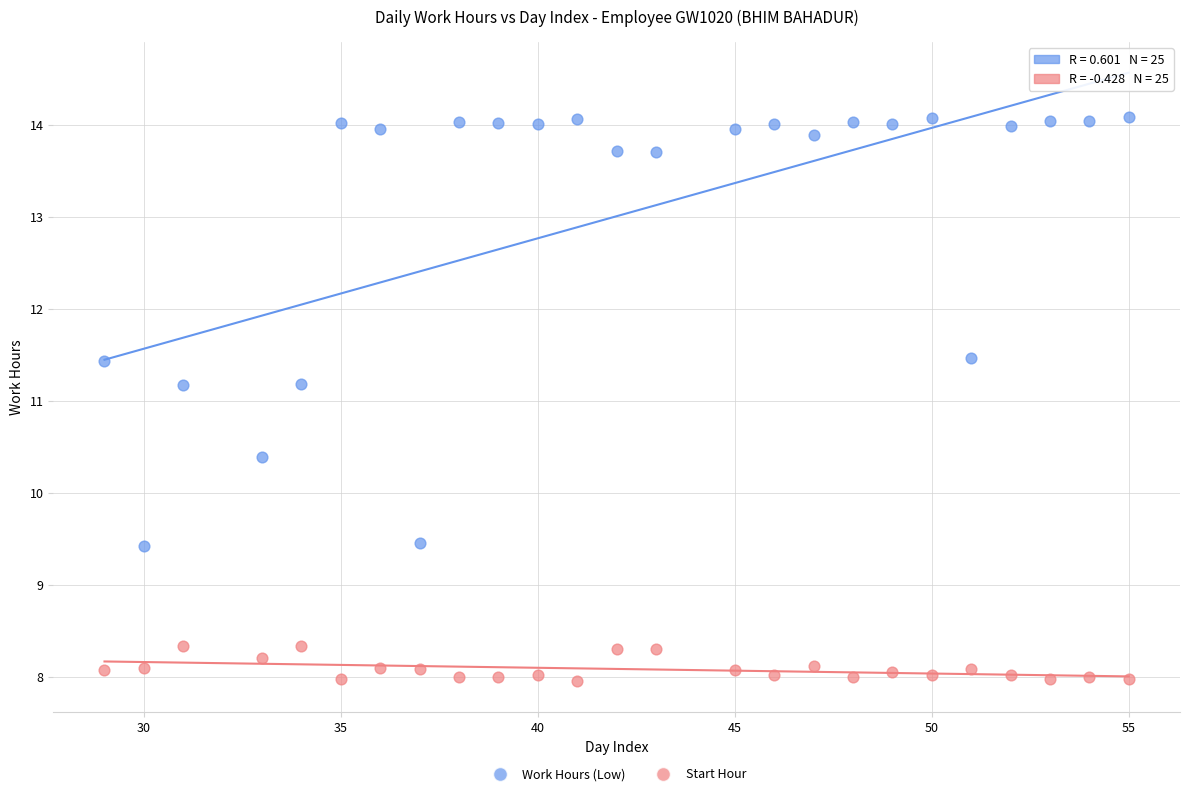

Across all data points, what is the range of X values (max minus min)?

26.0